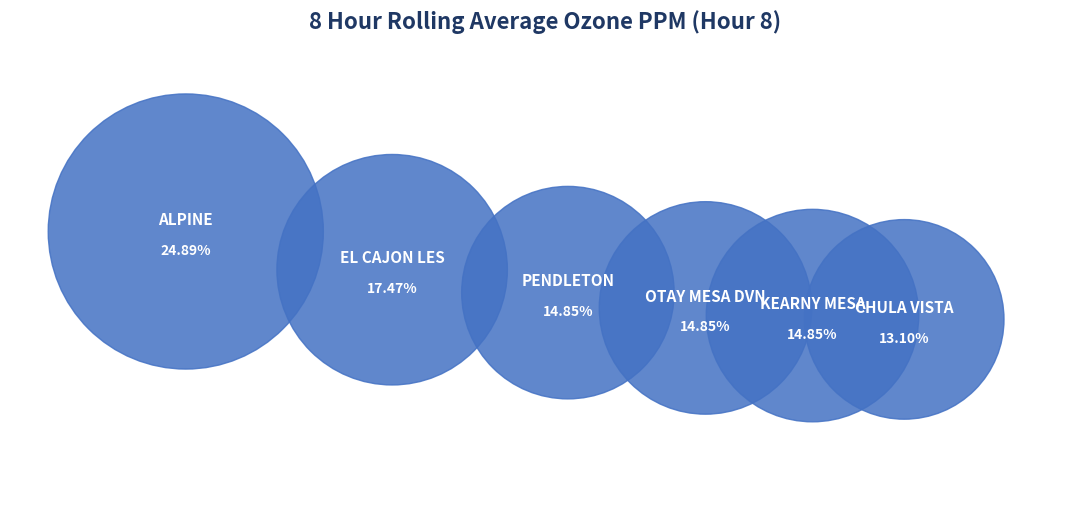

To the nearest percent, what is the difference between the largest and smallest slice percentages?

12%